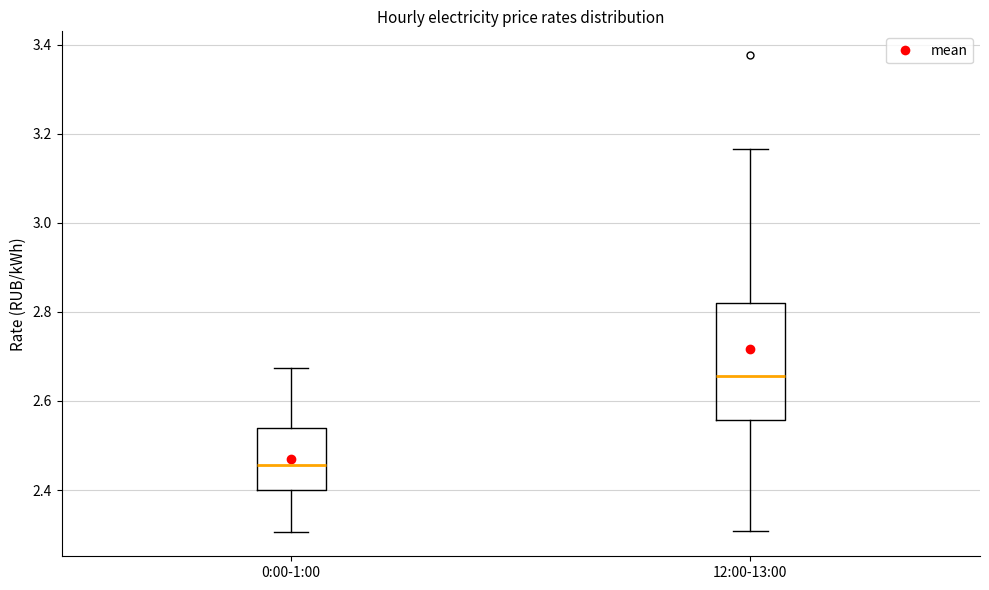

Which box is the tallest, from its lower edge to its upper edge?

12:00-13:00